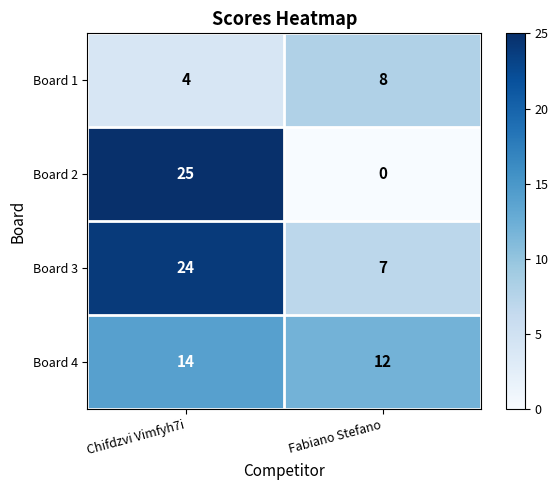

What is the greatest value displayed?

25